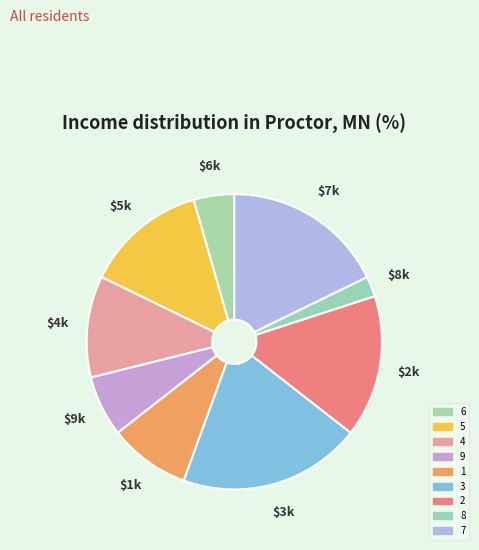

How many segments does this pie chart have?

9